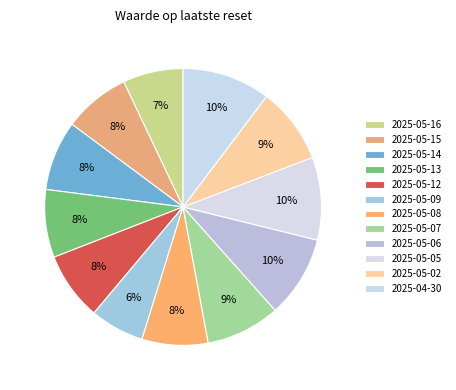

Which category has the biggest portion of the pie?

2025-04-30